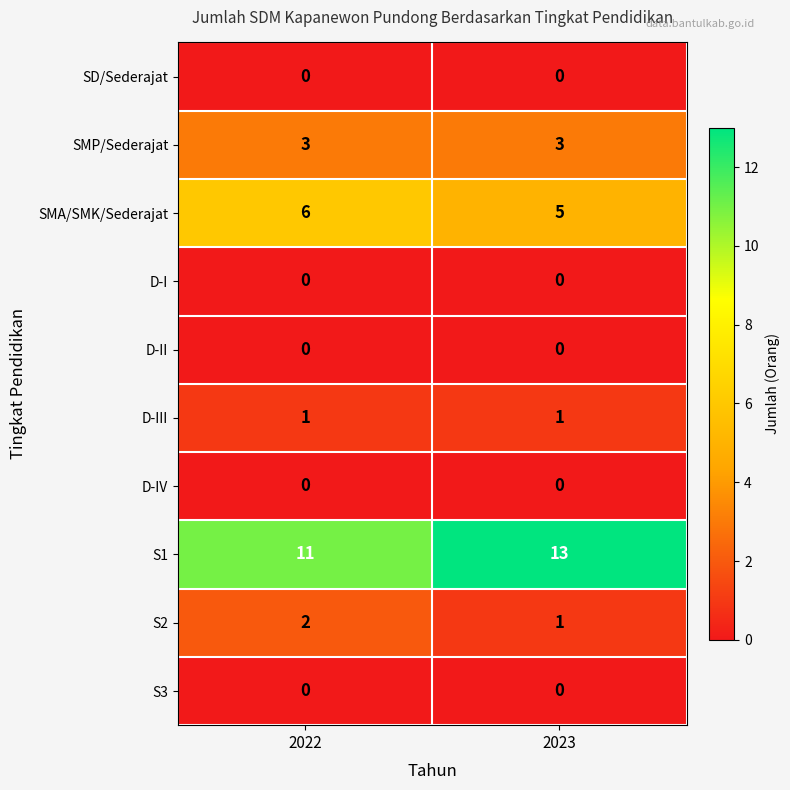

Which category has the highest value across all series?

2023